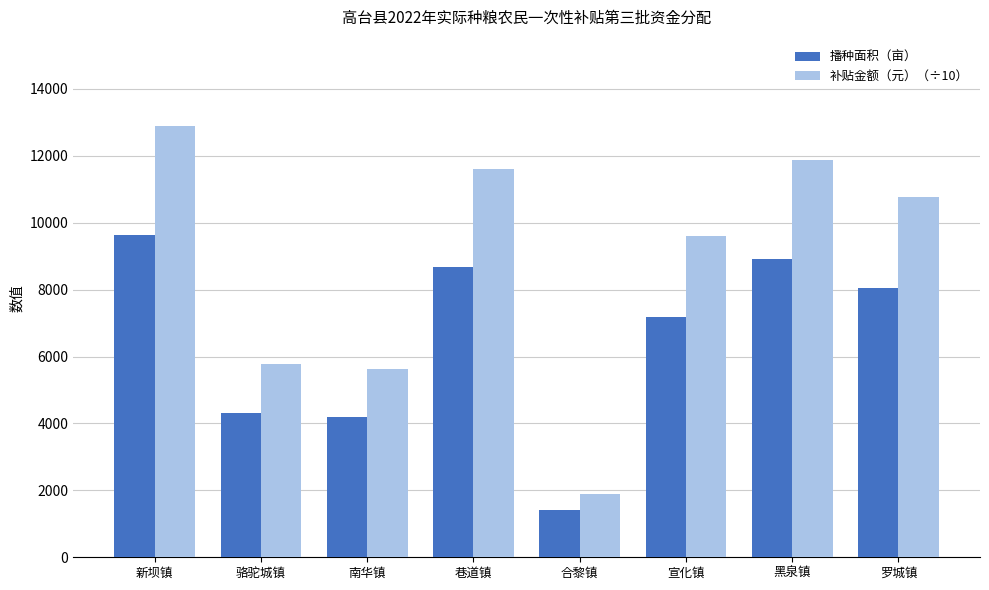

Reading left to right, extract all data points from this chart.

播种面积（亩）: 新坝镇=9637.3	骆驼城镇=4321.5	南华镇=4206.4	巷道镇=8679.2	合黎镇=1413.0	宣化镇=7170.7	黑泉镇=8920.5	罗城镇=8051.1
补贴金额（元）（÷10）: 新坝镇=12894.7	骆驼城镇=5782.2	南华镇=5628.1	巷道镇=11612.8	合黎镇=1890.6	宣化镇=9594.3	黑泉镇=11890.9	罗城镇=10772.3